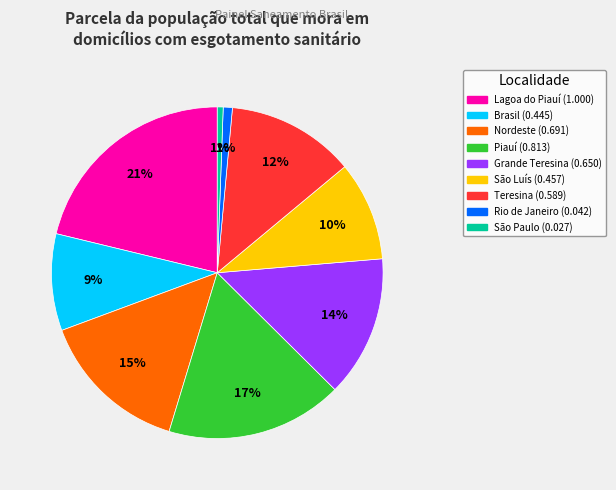

Which slice is the largest?

Lagoa do Piauí